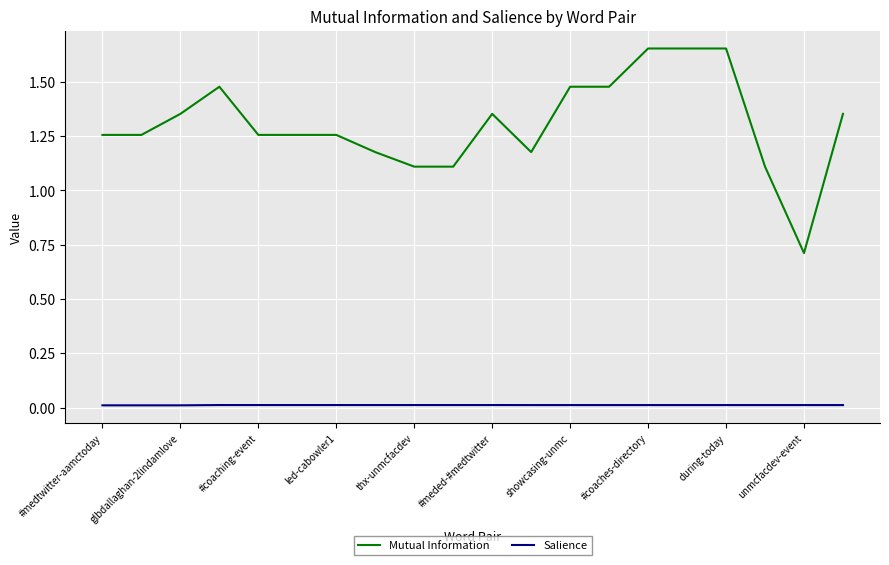

What are all the series names shown in the legend?

Mutual Information, Salience